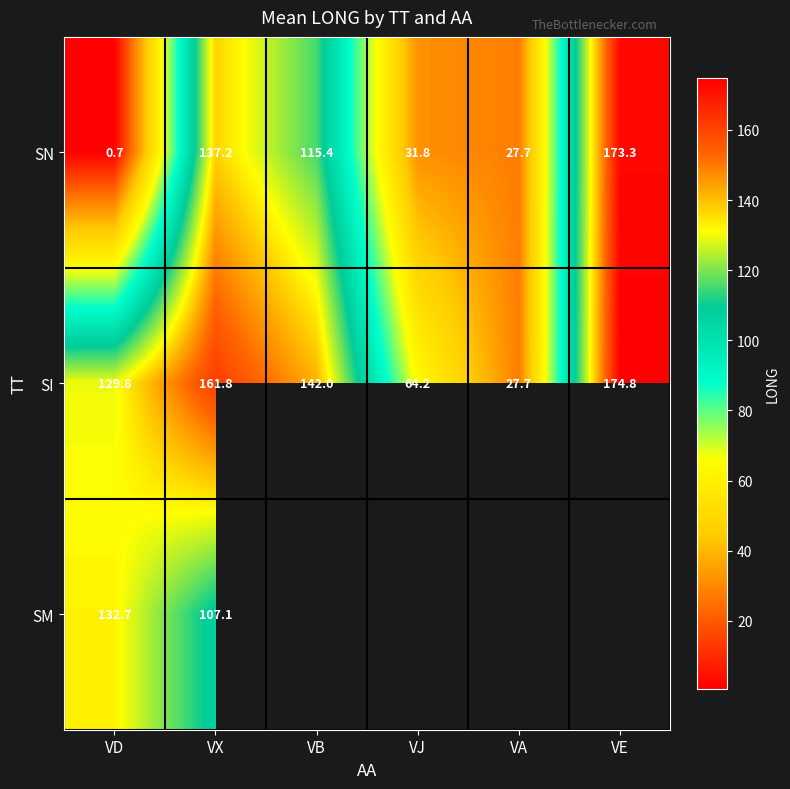

What is the sum of the SI values at VD and VX?

291.6